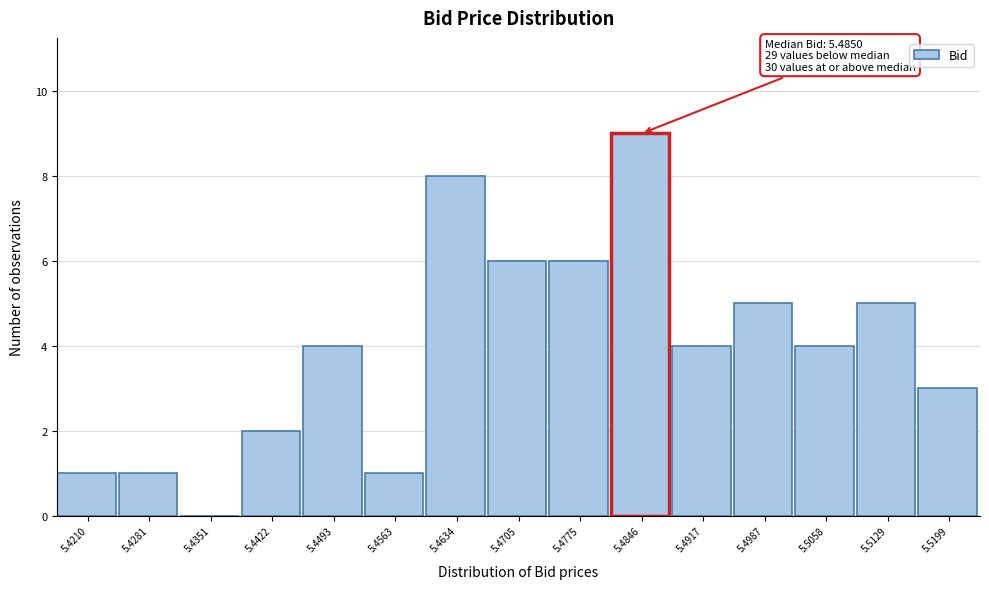

Reading left to right, extract all data points from this chart.

5.4210=1	5.4281=1	5.4351=0	5.4422=2	5.4493=4	5.4563=1	5.4634=8	5.4705=6	5.4775=6	5.4846=9	5.4917=4	5.4987=5	5.5058=4	5.5129=5	5.5199=3